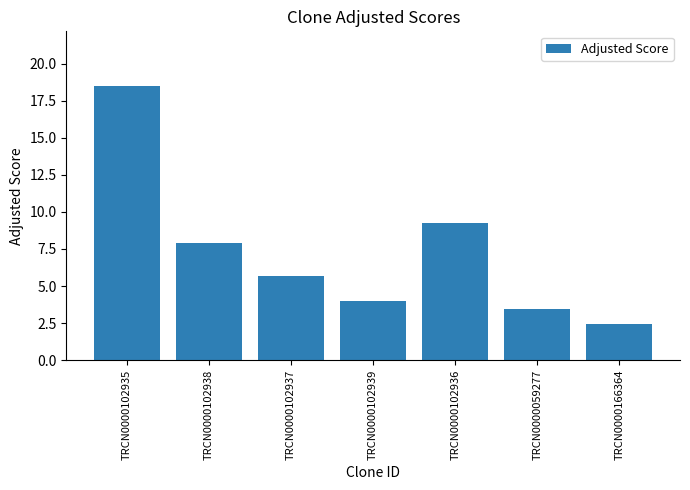

Reading left to right, extract all data points from this chart.

TRCN0000102935=18.5	TRCN0000102938=7.9	TRCN0000102937=5.7	TRCN0000102939=4.0	TRCN0000102936=9.2	TRCN0000059277=3.5	TRCN0000166364=2.5